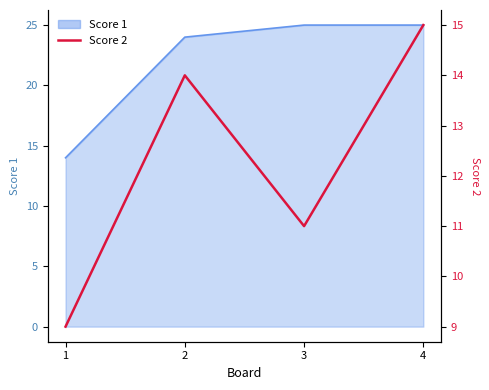

Which label corresponds to the smallest value in the chart?

1